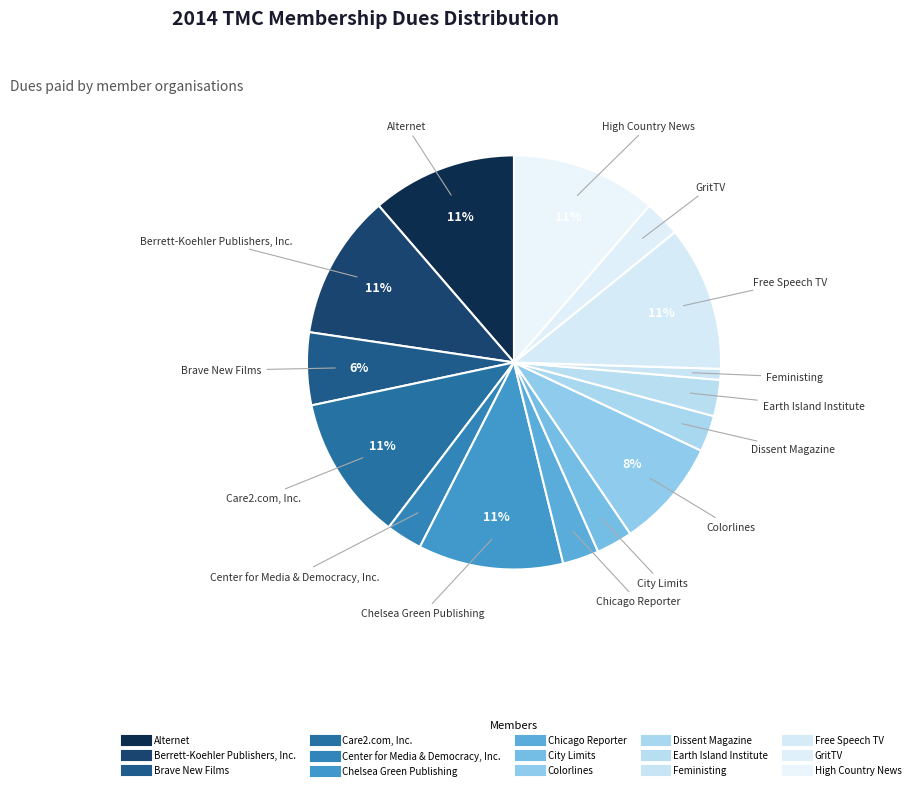

What is the change in value from City Limits to Feministing?

-175